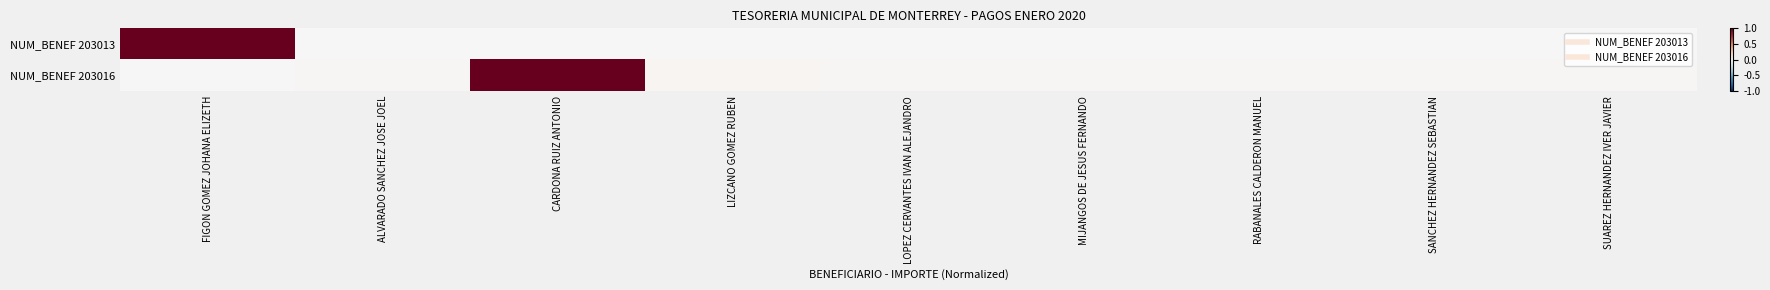

What is the maximum value shown in the chart?

1.0